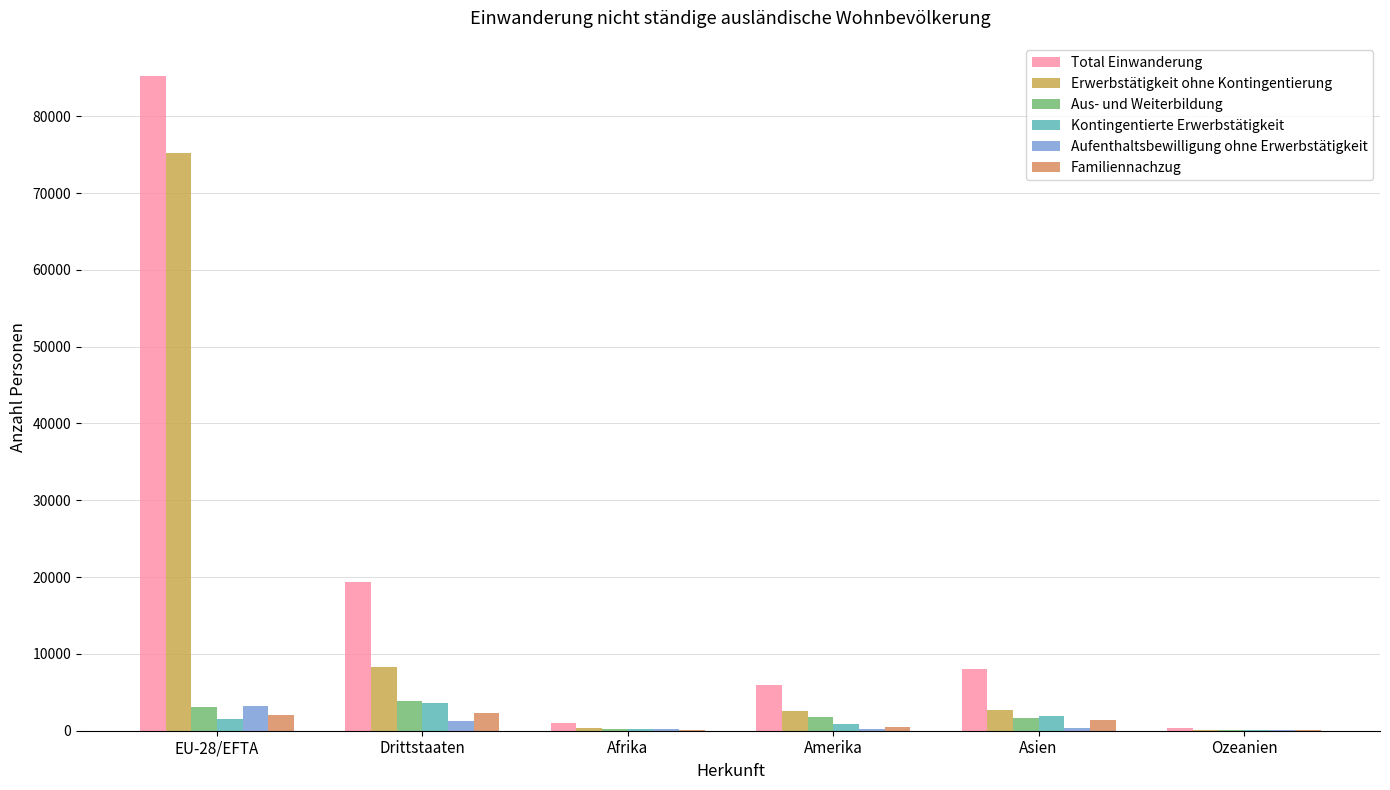

True or false: Erwerbstätigkeit ohne Kontingentierung has a value of 196 at Ozeanien.

False